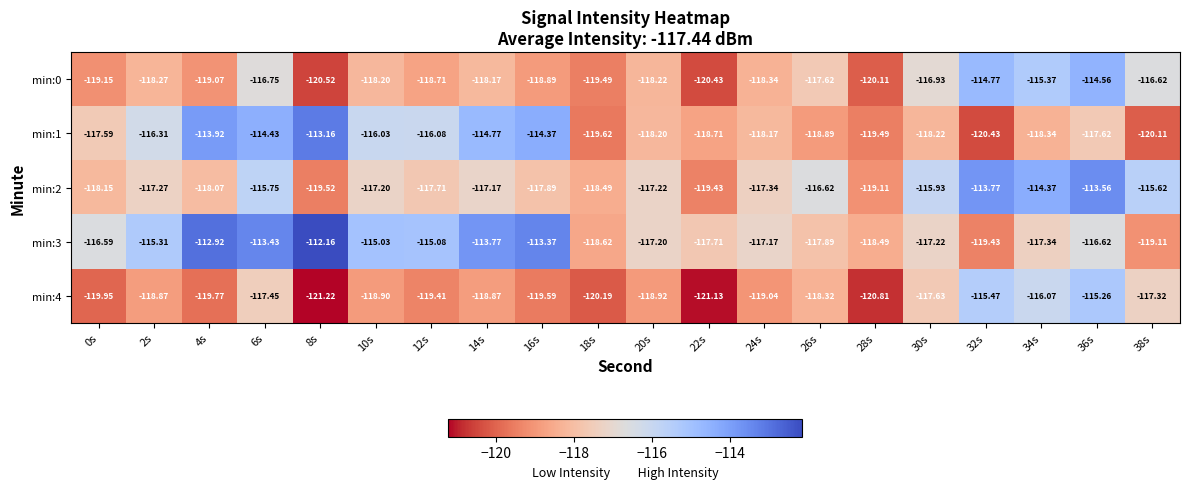

How many series are shown in this chart?

5